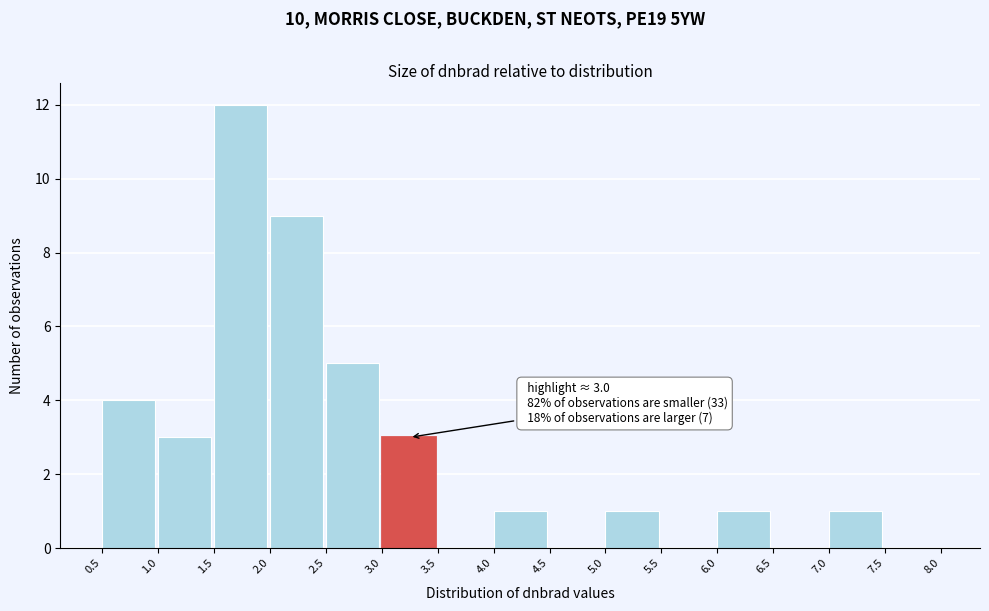

Which range on the x-axis has the tallest bar?

1.5 to 2.0